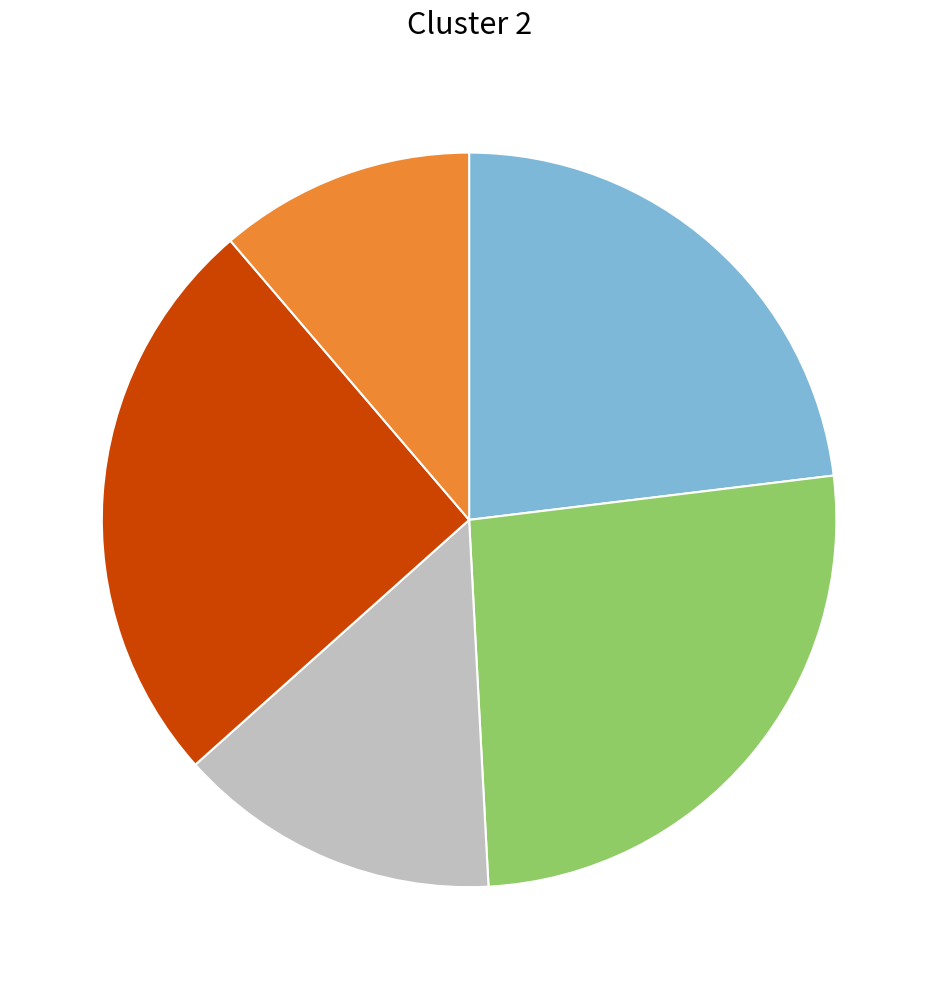

Is there any slice that represents more than half of the pie?

No